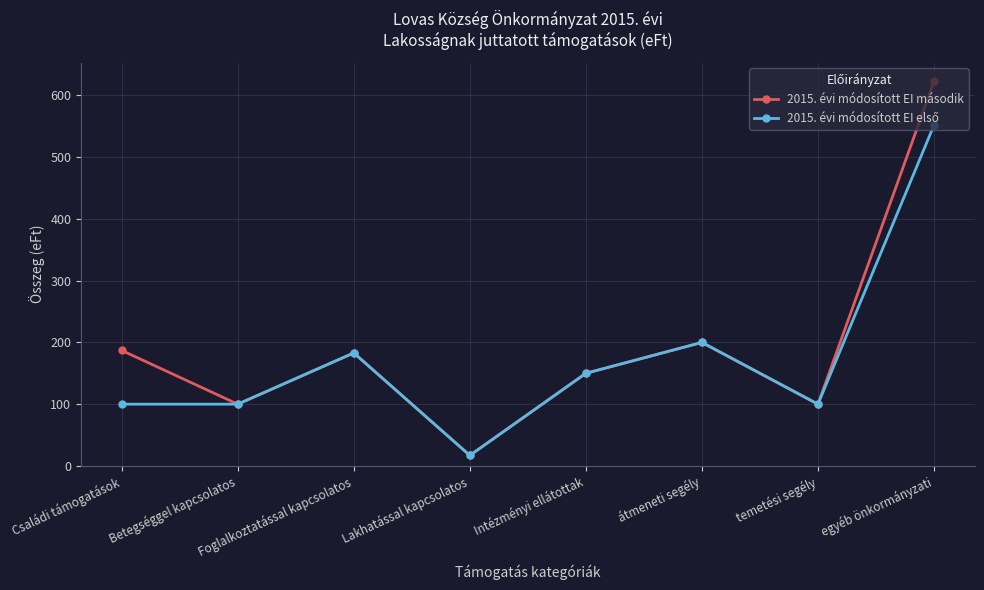

What is the spread (max minus min) of values at Családi támogatások?

87